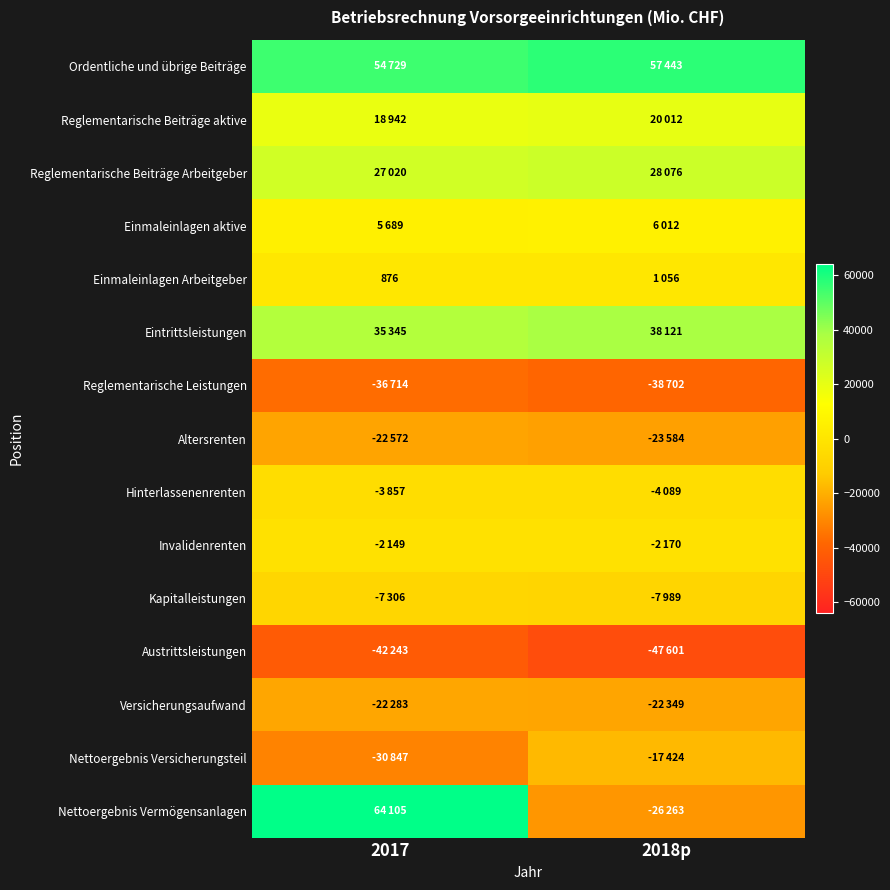

At which category is the sum across all series the highest?

2017